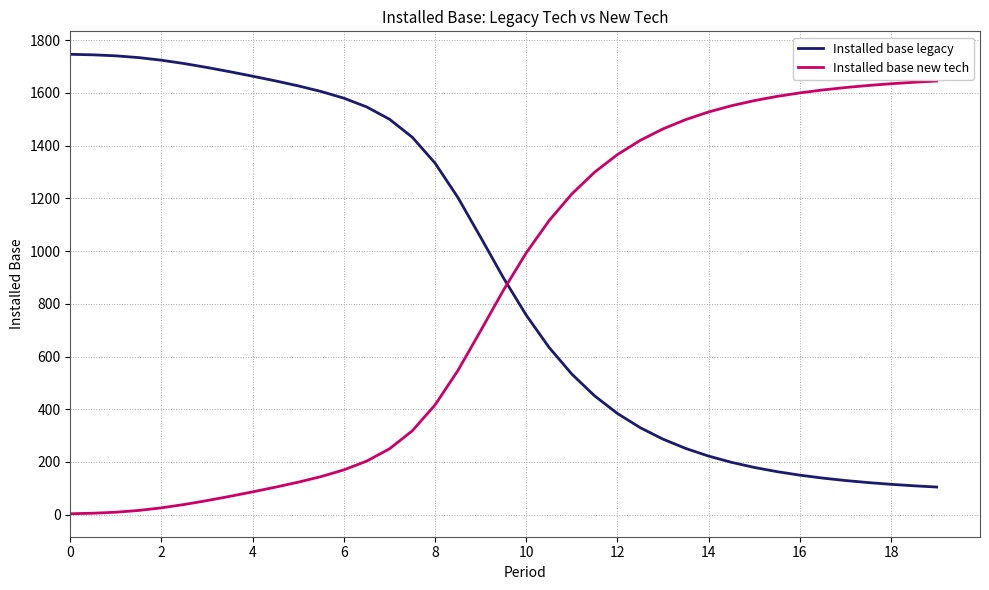

Which series has the largest total across all categories?

Installed base legacy